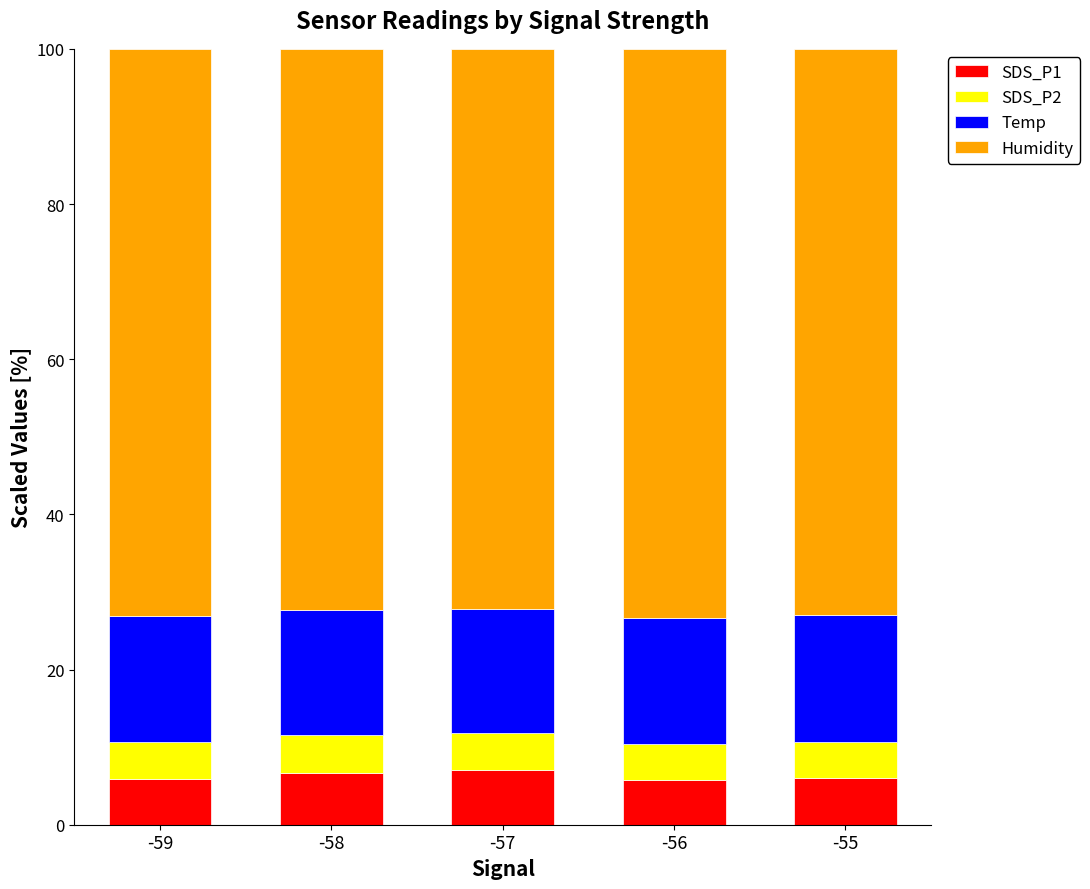

What is the minimum value for SDS_P1?

5.8